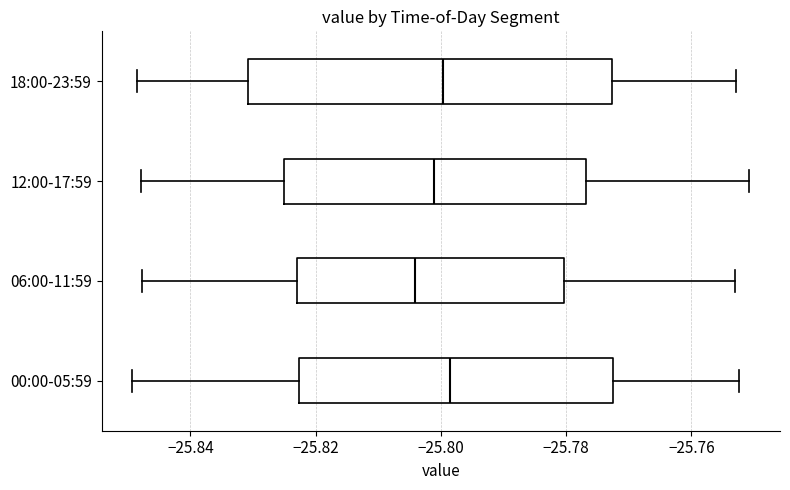

Reading bottom to top, transcribe this box plot: for each box, give where its median line is, the range the box spans, and where its two whiskers end, as read against the x-axis. The values are not printed on the chart, so give them approximately, as read against the axis.

00:00-05:59: median -25.798, box -25.822 to -25.772, whiskers -25.850 to -25.752
06:00-11:59: median -25.804, box -25.822 to -25.780, whiskers -25.848 to -25.754
12:00-17:59: median -25.802, box -25.826 to -25.776, whiskers -25.848 to -25.750
18:00-23:59: median -25.800, box -25.830 to -25.772, whiskers -25.848 to -25.752